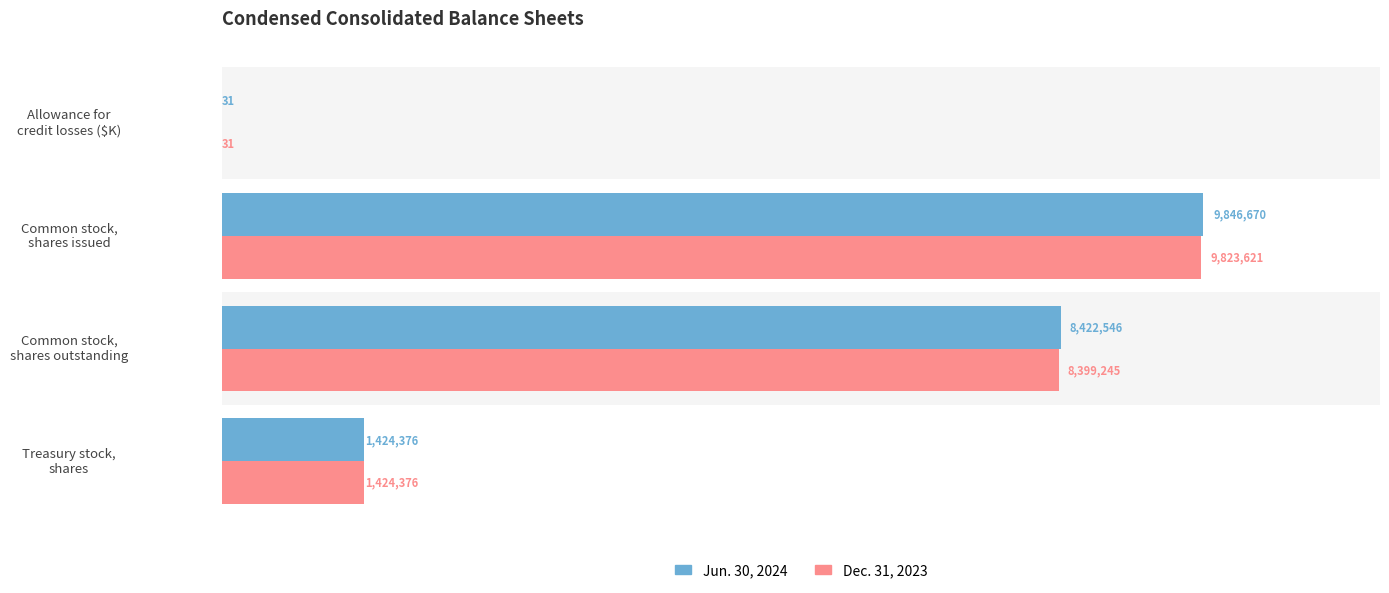

List the series in order of their peak value, highest first.

Jun. 30, 2024, Dec. 31, 2023